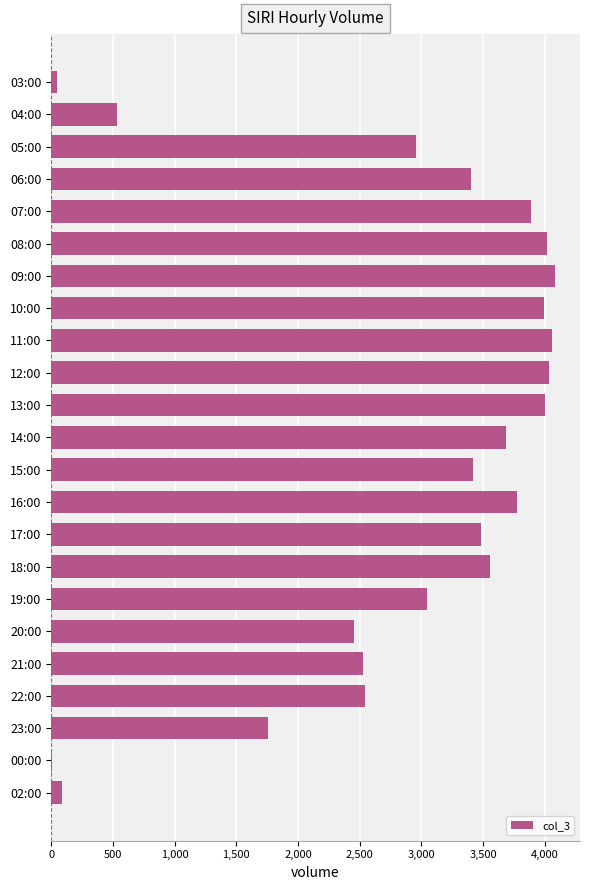

Which has a higher value, 18:00 or 09:00?

09:00